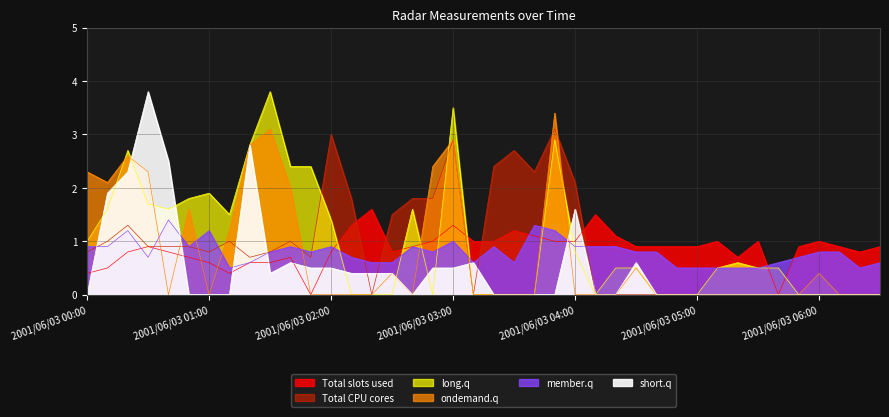

Count the number of data series in this chart.

6